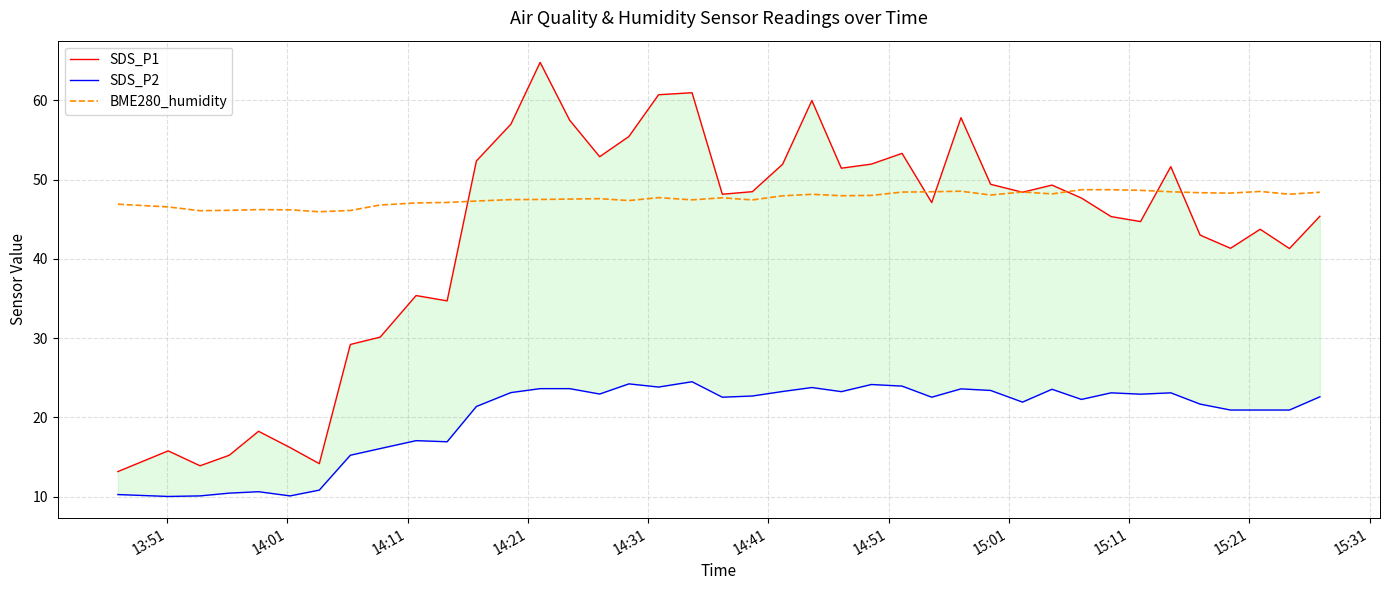

What is the maximum value for BME280_humidity?

48.7